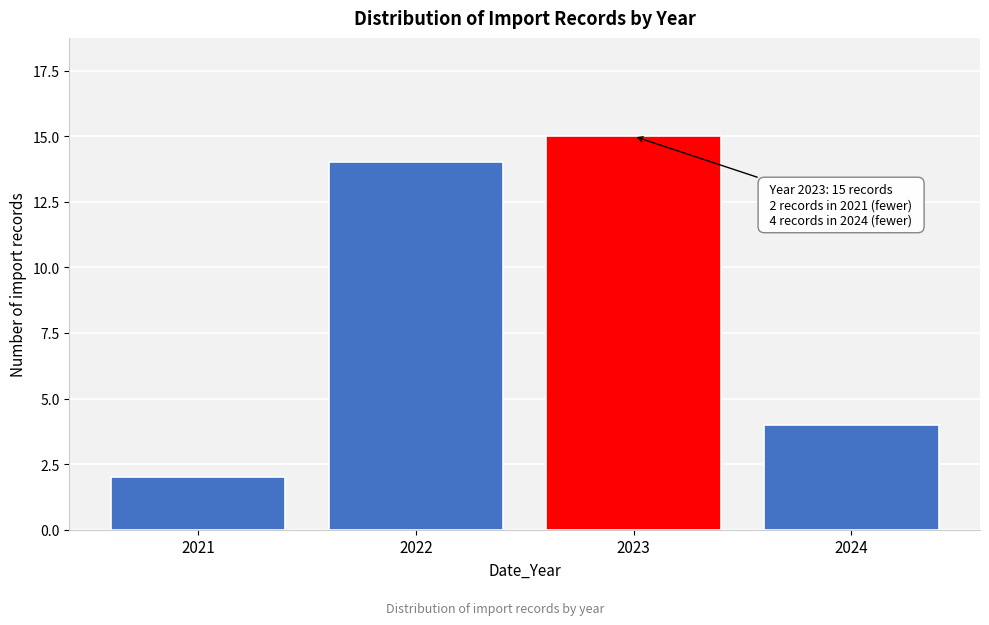

Reading right to left, what are all the values shown in this chart?

2024=4	2023=15	2022=14	2021=2